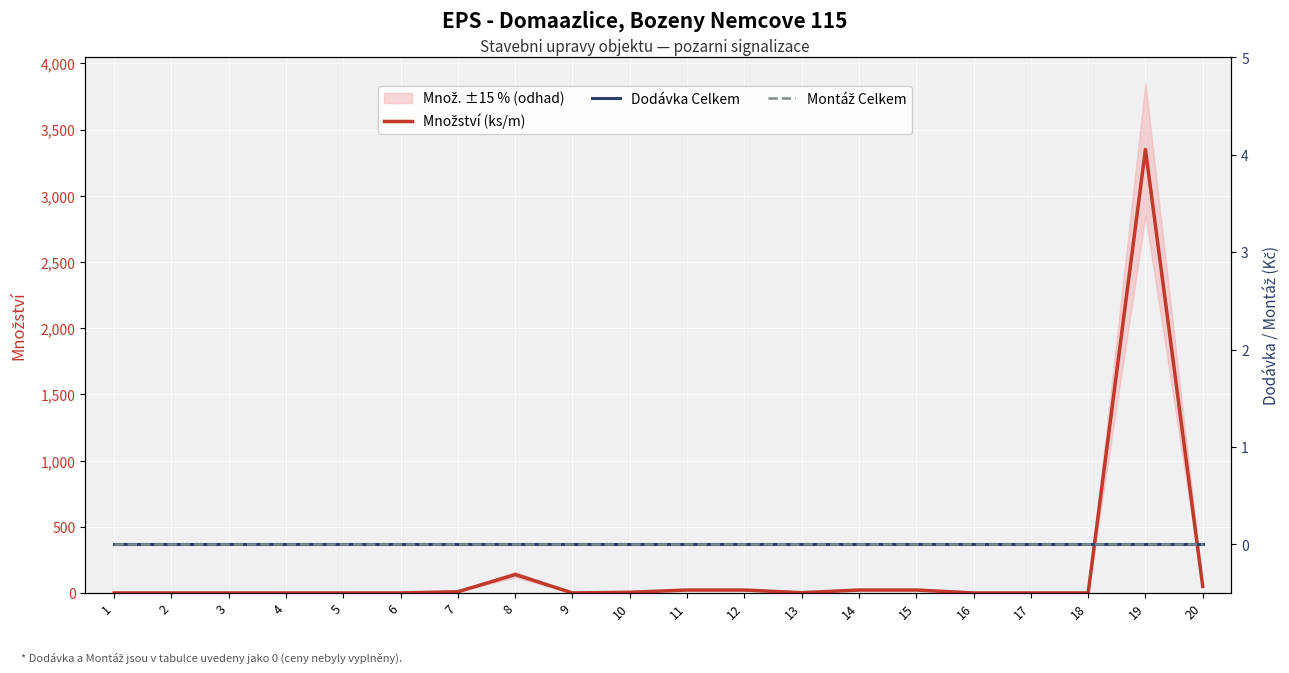

Rank the series by their maximum value, from lowest to highest.

Dodávka Celkem, Montáž Celkem, Množství (ks/m)